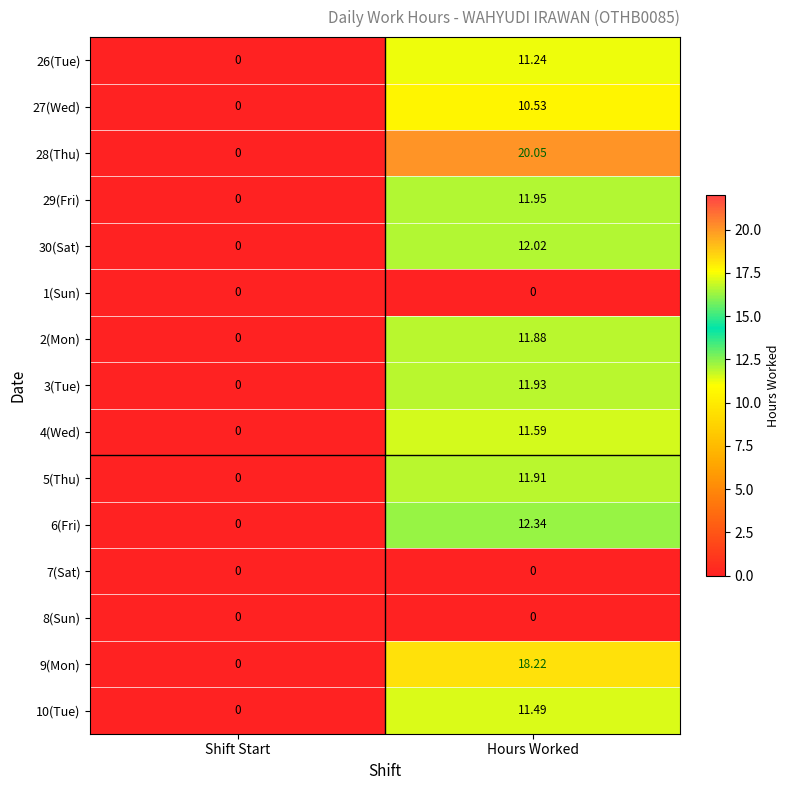

At which label does 26(Tue) reach its peak?

Hours Worked